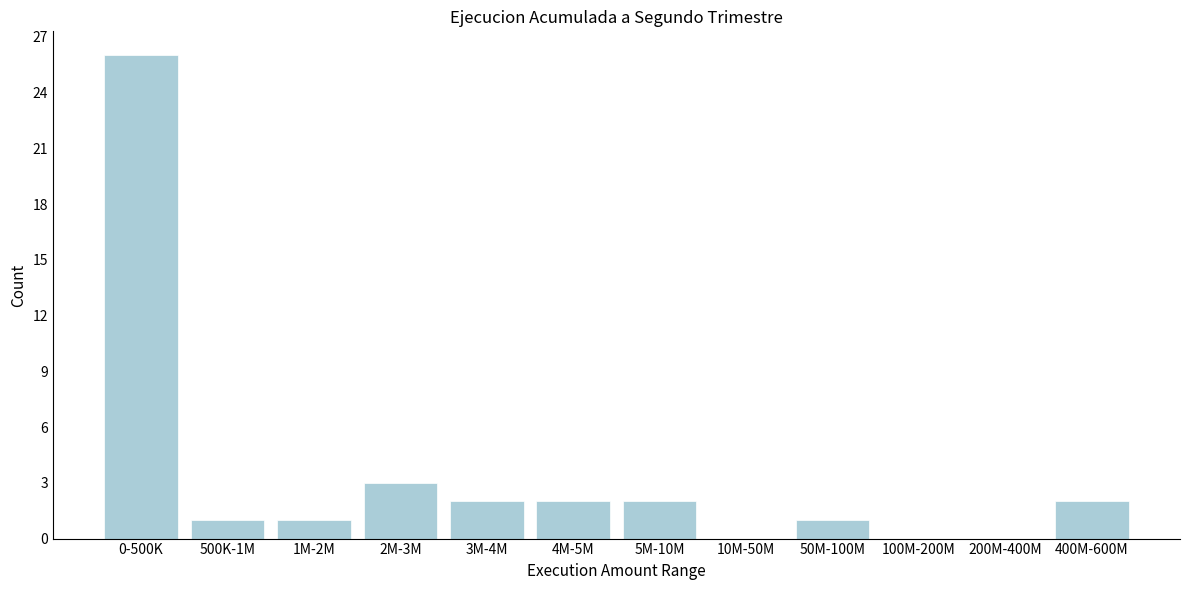

Reading right to left, what are all the values shown in this chart?

400M-600M=2	200M-400M=0	100M-200M=0	50M-100M=1	10M-50M=0	5M-10M=2	4M-5M=2	3M-4M=2	2M-3M=3	1M-2M=1	500K-1M=1	0-500K=26